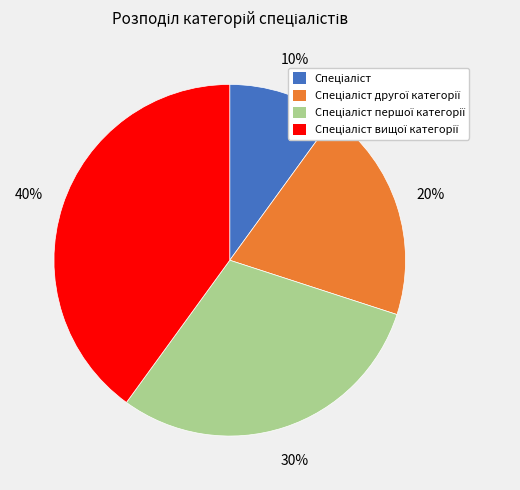

To the nearest percent, what is the difference between the largest and smallest slice percentages?

30%